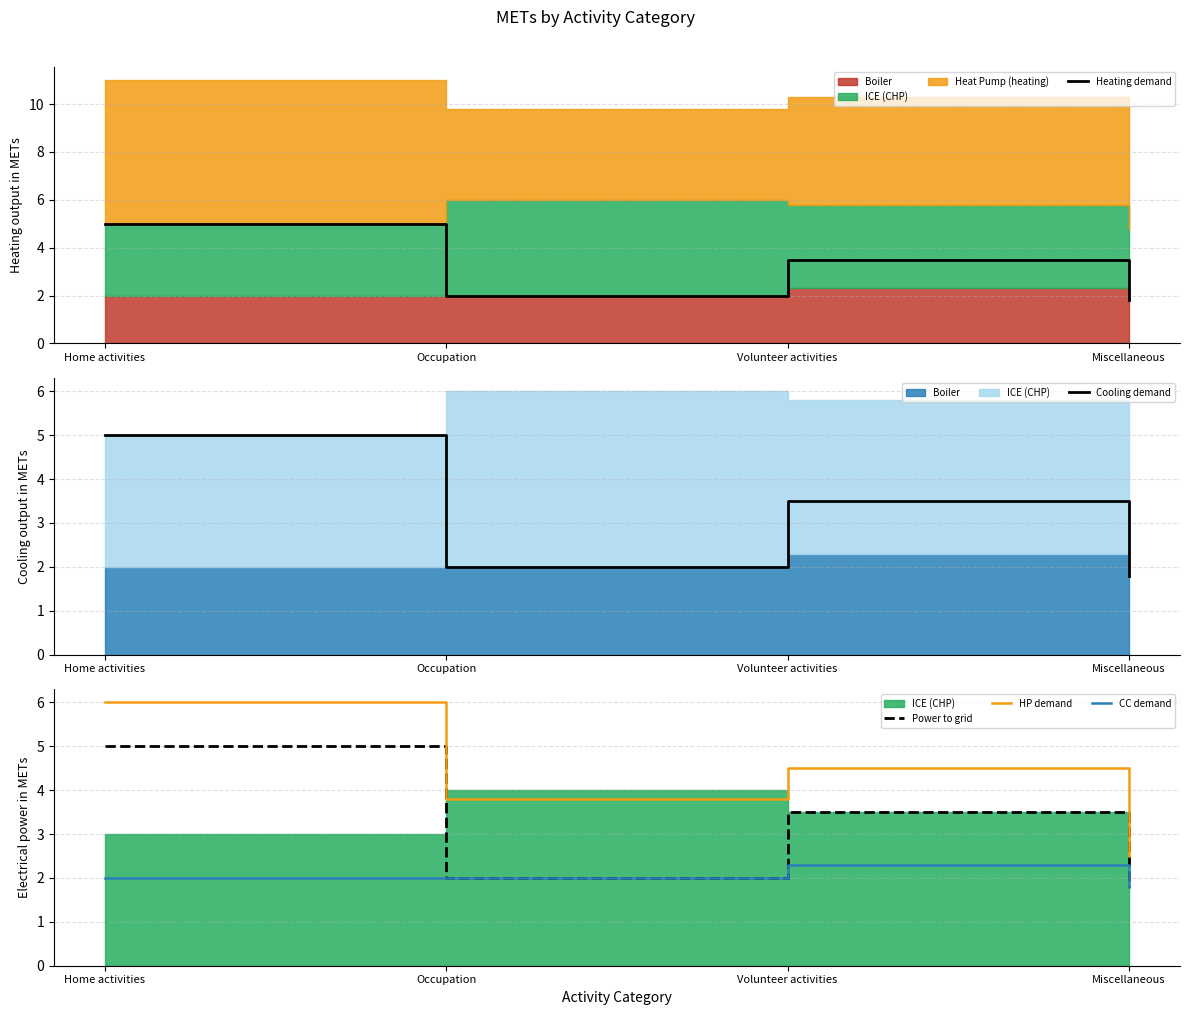

What is the difference between the maximum and minimum values in the Cooling demand series?

3.2